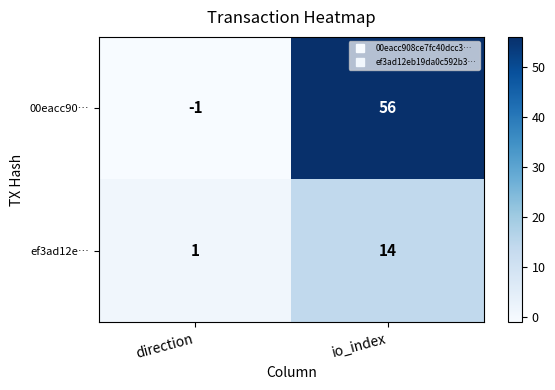

Rank the series by their maximum value, from highest to lowest.

00eacc90…, ef3ad12e…